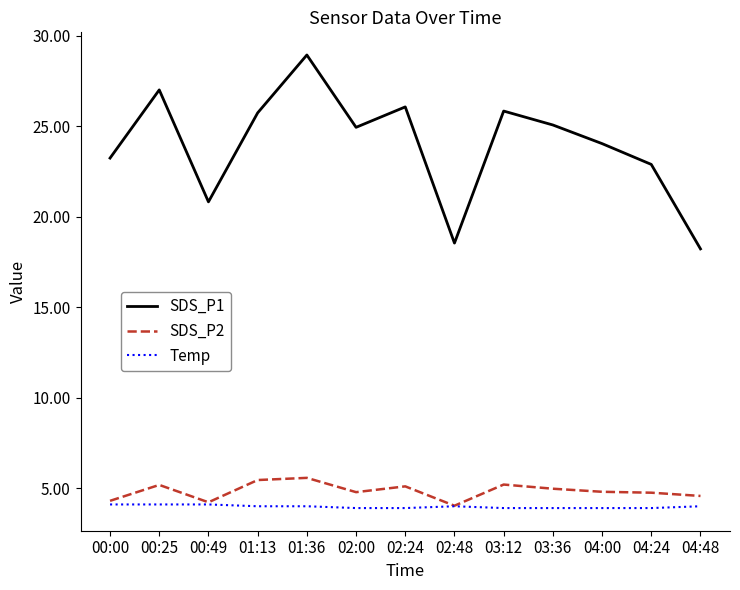

What value does the SDS_P1 series have at 04:48?

18.2